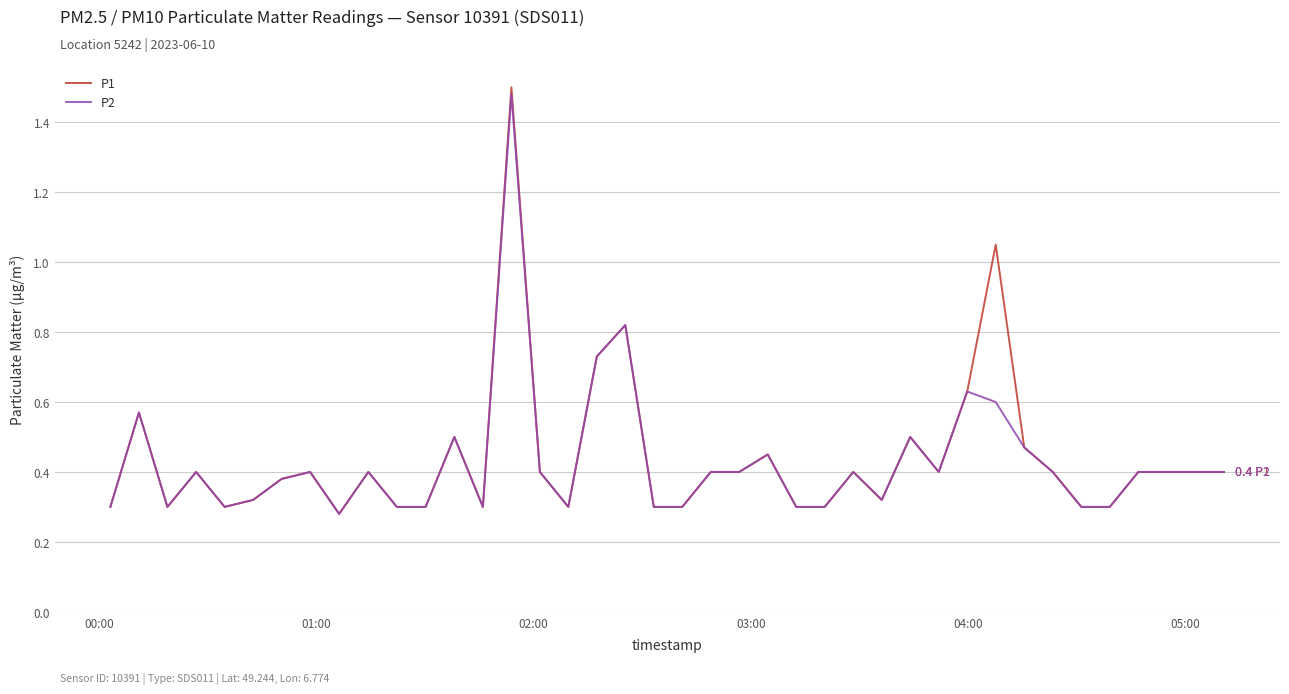

What are all the series names shown in the legend?

P1, P2